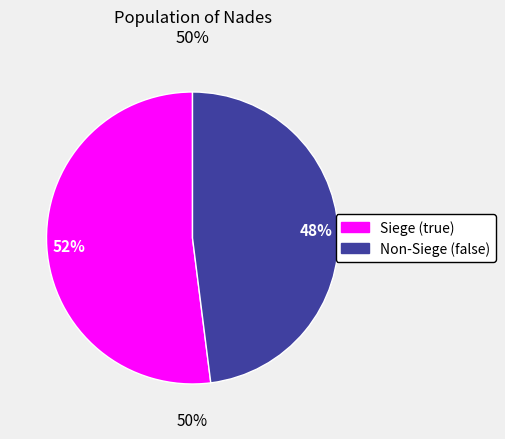

What is the largest slice in the pie chart?

true